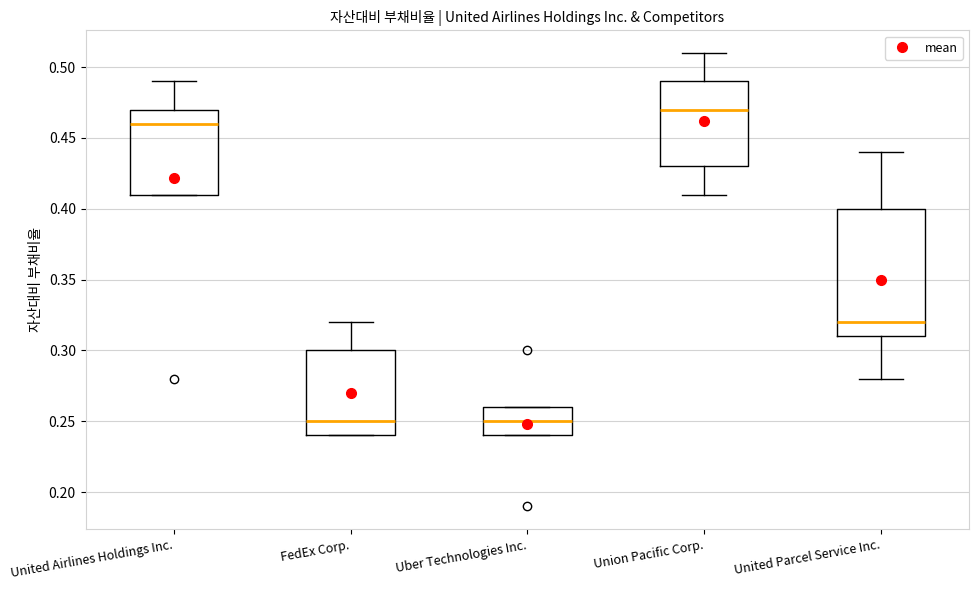

Which box's median line is the highest?

Union Pacific Corp.